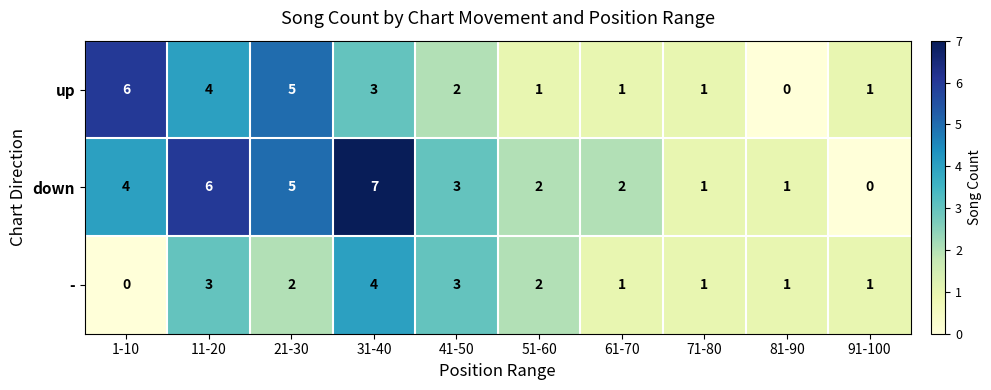

At how many categories does at least one series exceed 0?

10